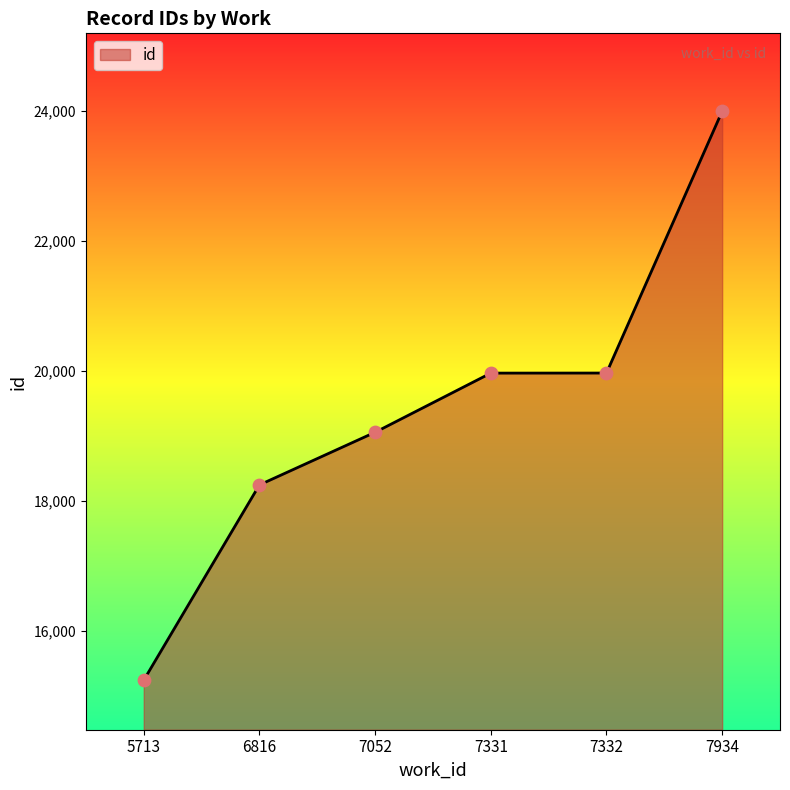

What is the change in value from 5713 to 7934?

+8770